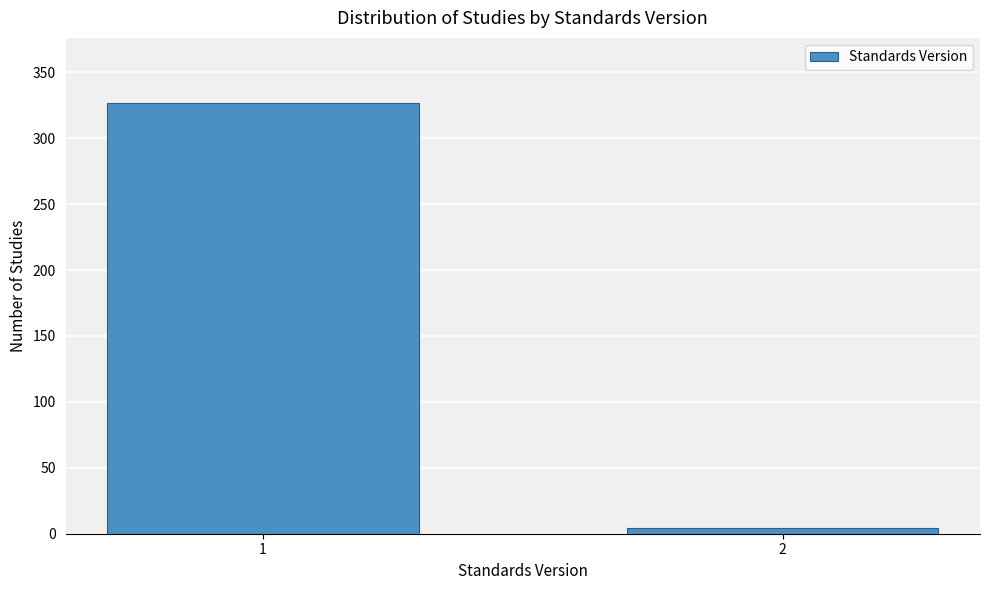

Reading left to right, list all the values displayed in this chart.

1=327	2=4